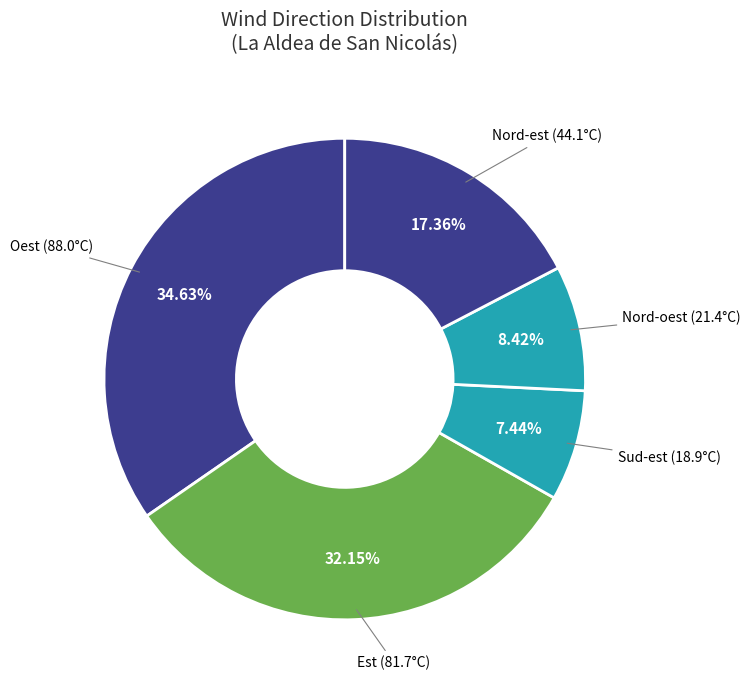

How many slices are in this pie chart?

5